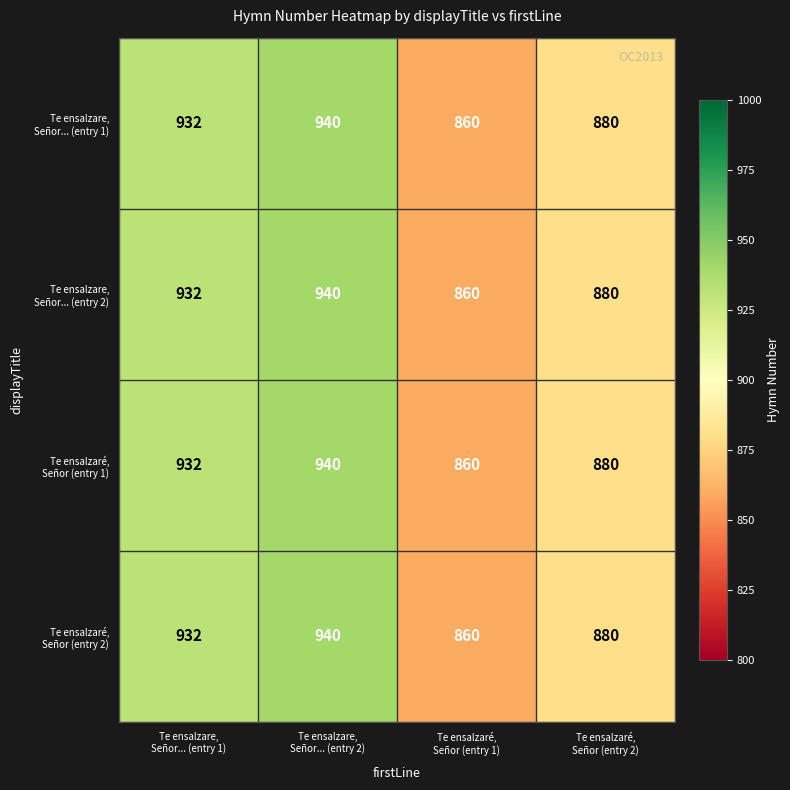

Count the number of categories in the chart.

4